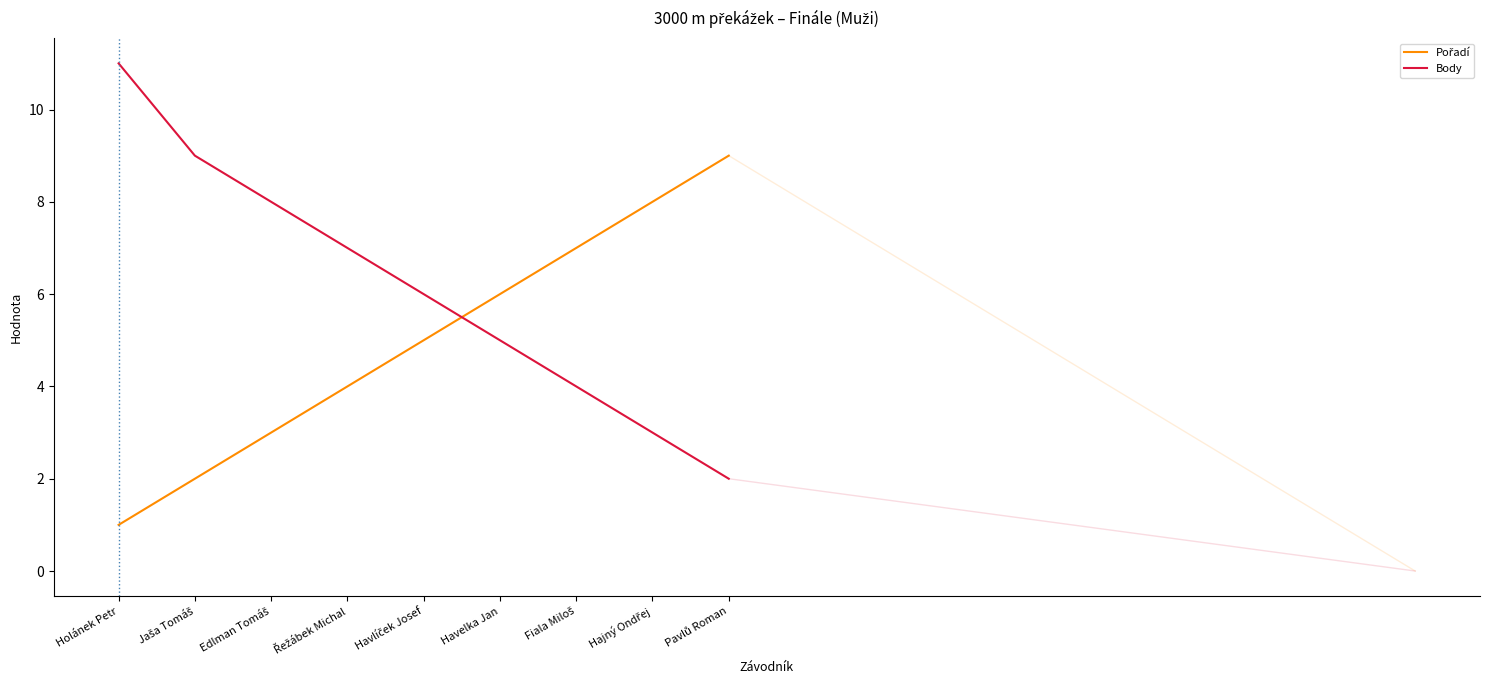

List the series in order of their overall mean, lowest first.

Pořadí, Body